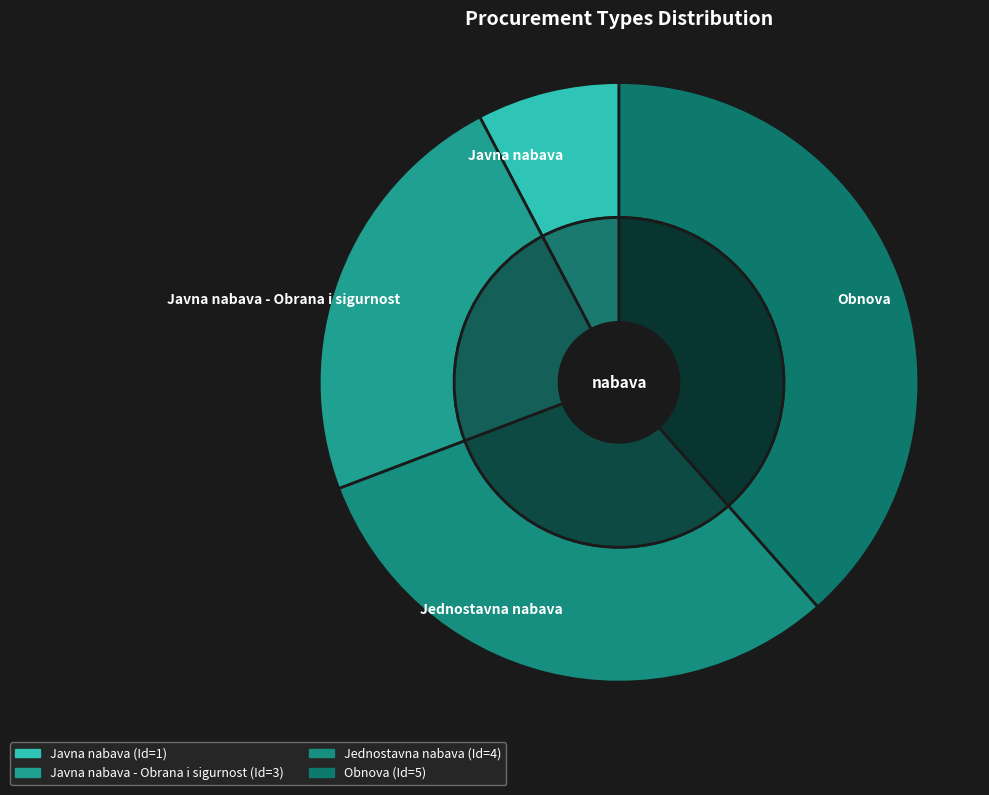

Does Obnova represent more than half of the total?

No